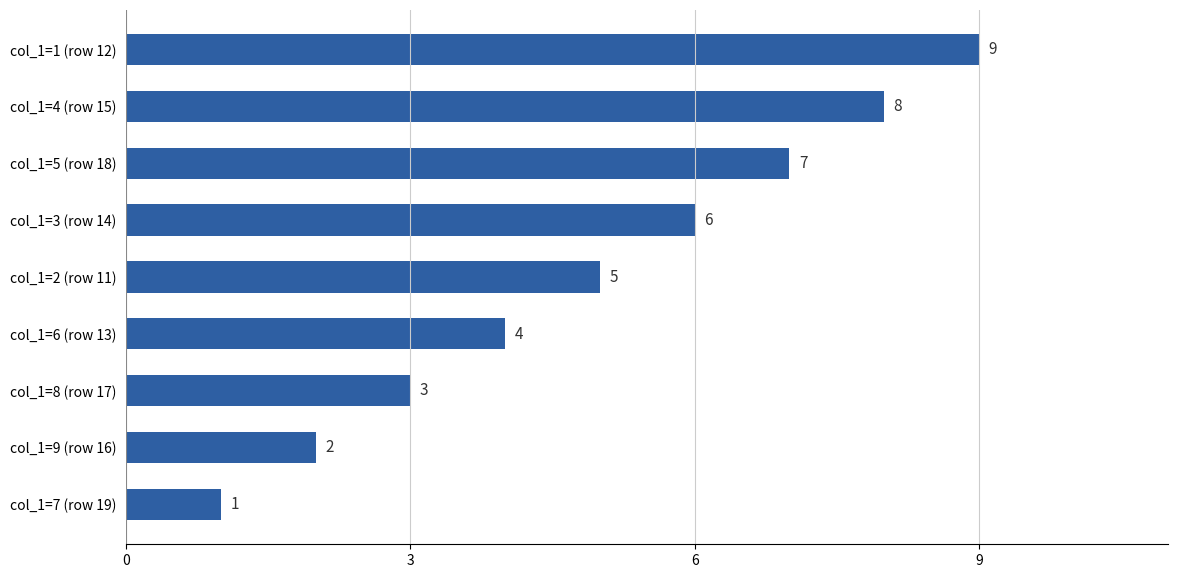

At which label is the value closest to 5?

col_1=2 (row 11)